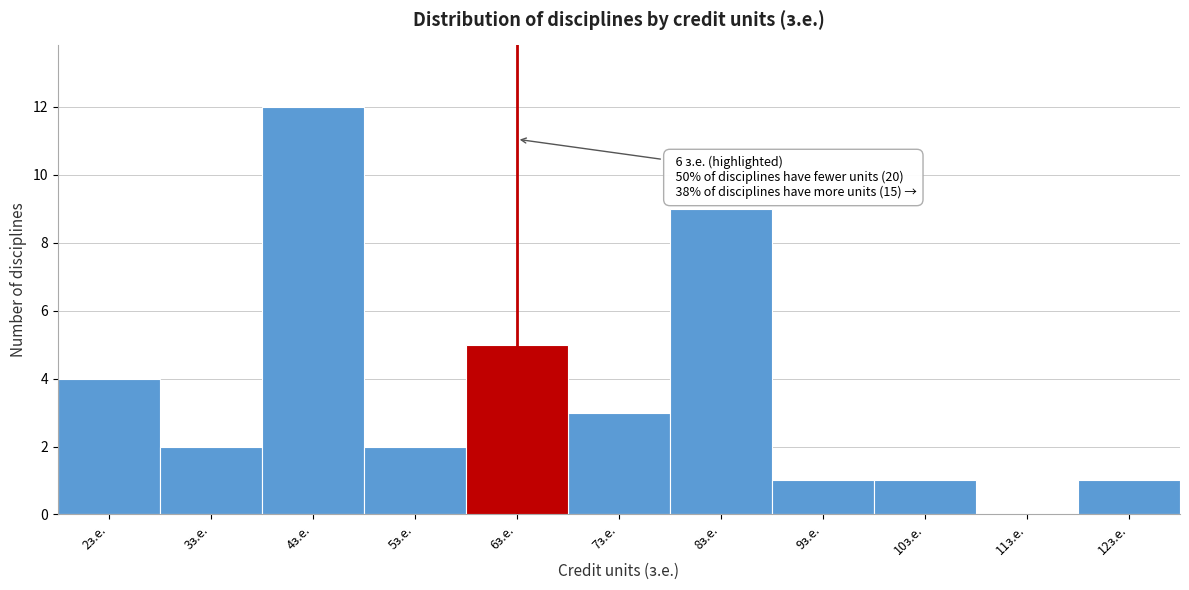

Over which range of the x-axis is the bar tallest?

3.5 to 4.5